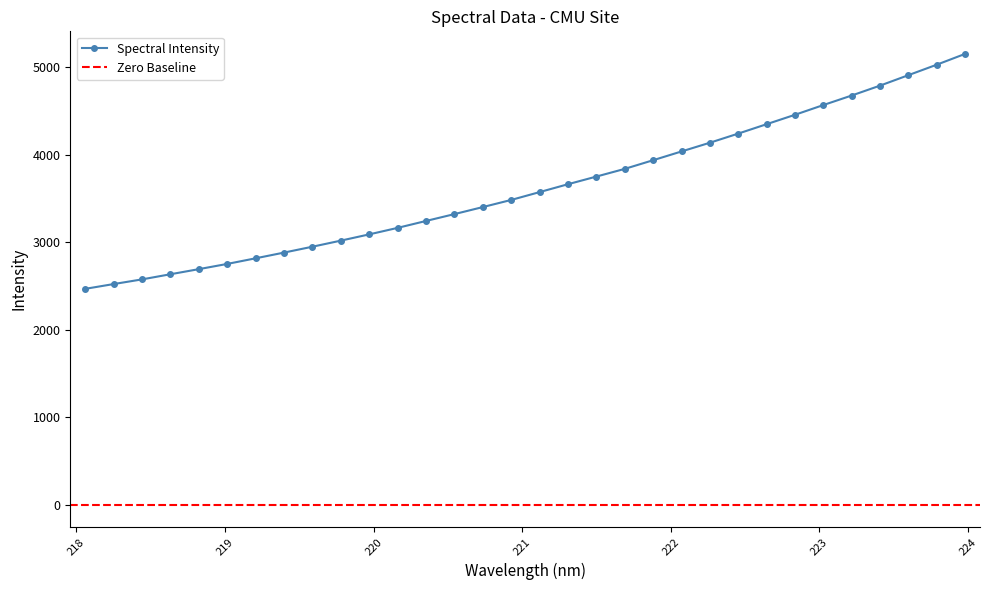

Rank the categories by value from lowest to highest.

218.0596, 218.2508, 218.442, 218.6332, 218.8244, 219.0156, 219.2067, 219.3979, 219.589, 219.7801, 219.9712, 220.1623, 220.3533, 220.5444, 220.7354, 220.9264, 221.1174, 221.3083, 221.4993, 221.6902, 221.8812, 222.0721, 222.263, 222.4538, 222.6447, 222.8355, 223.0264, 223.2172, 223.408, 223.5987, 223.7895, 223.9802